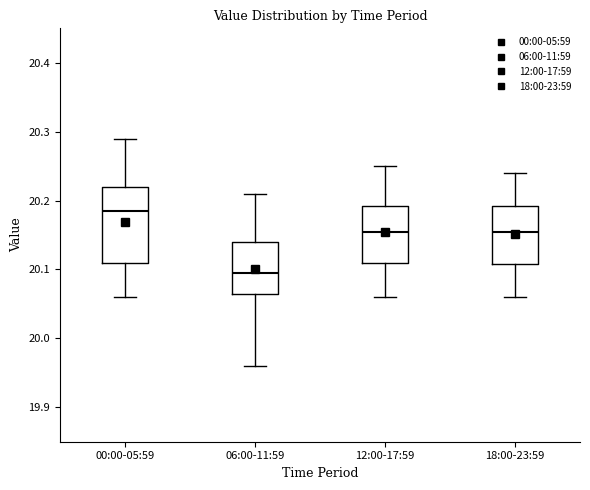

Which box is the tallest, from its lower edge to its upper edge?

00:00-05:59